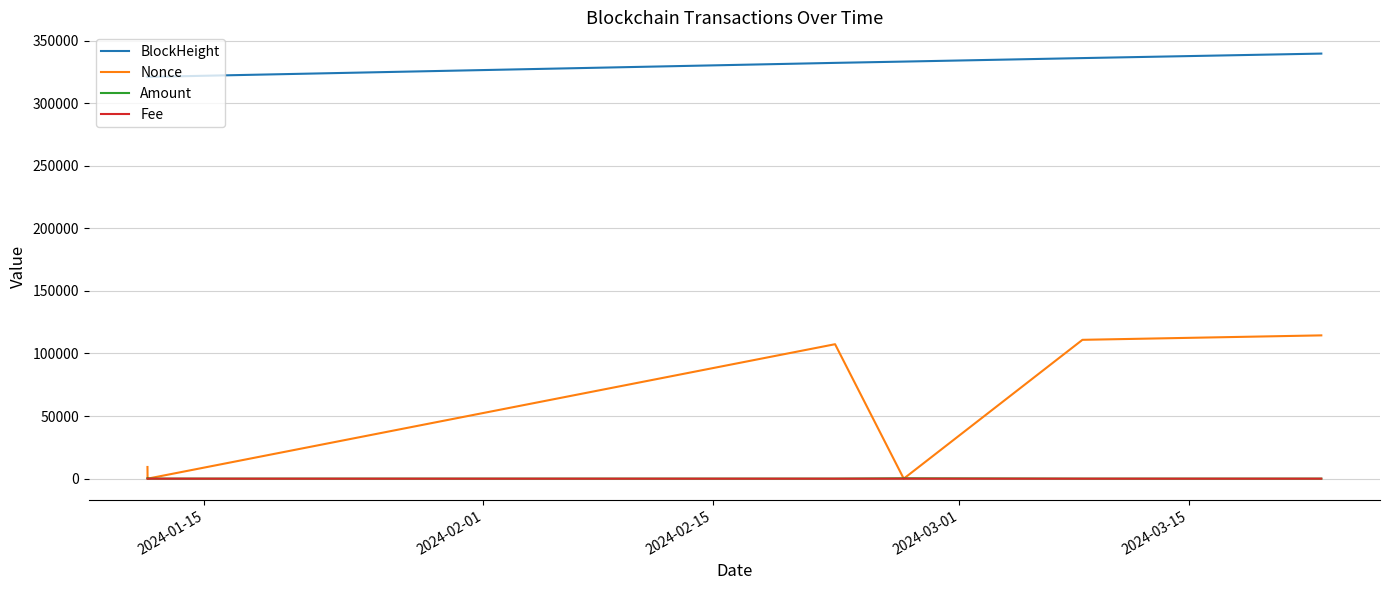

At how many categories does at least one series exceed 301915?

6